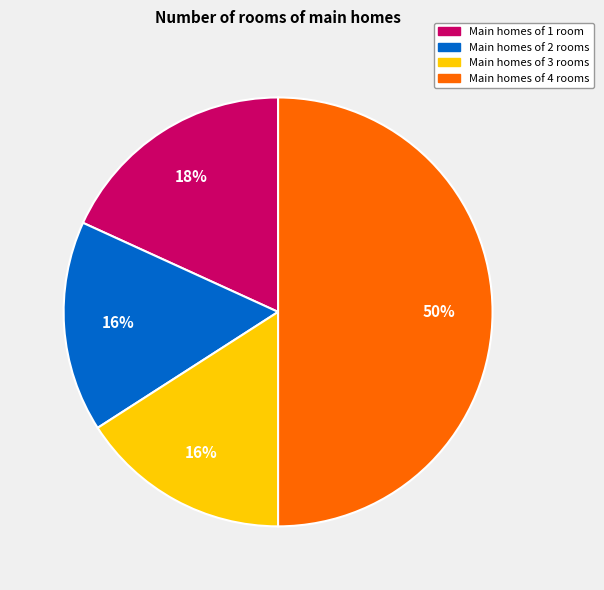

Which slice is the largest?

Main homes of 4 rooms